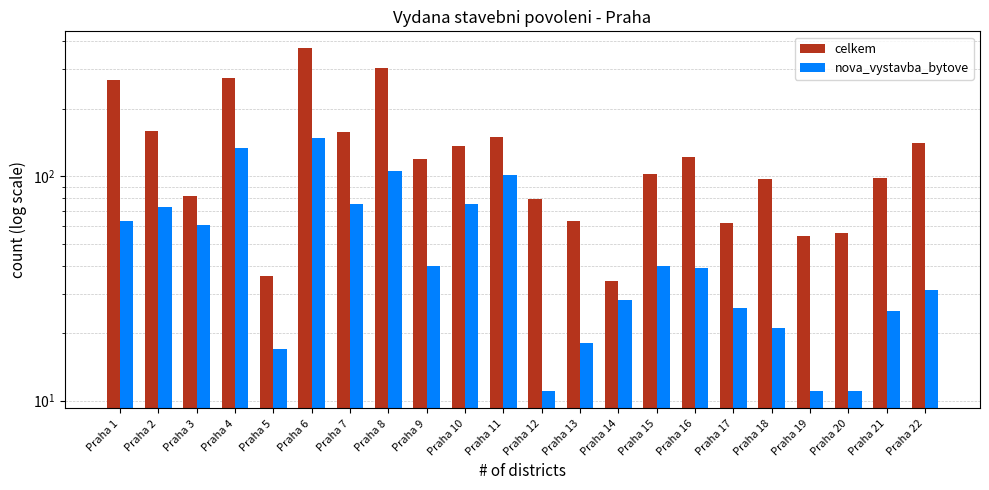

Is the value of nova_vystavba_bytove at Praha 1 greater than the value of celkem at Praha 1?

No